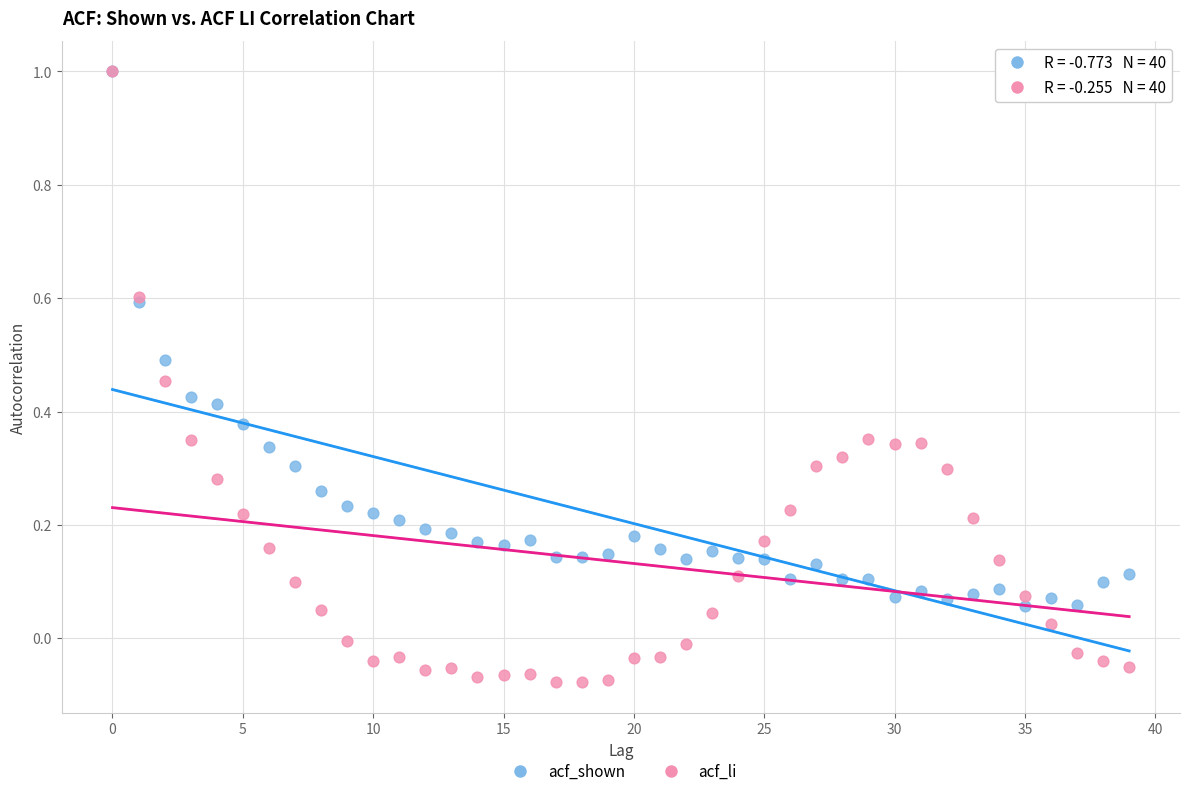

What are all the series names shown in the legend?

acf_shown, acf_li